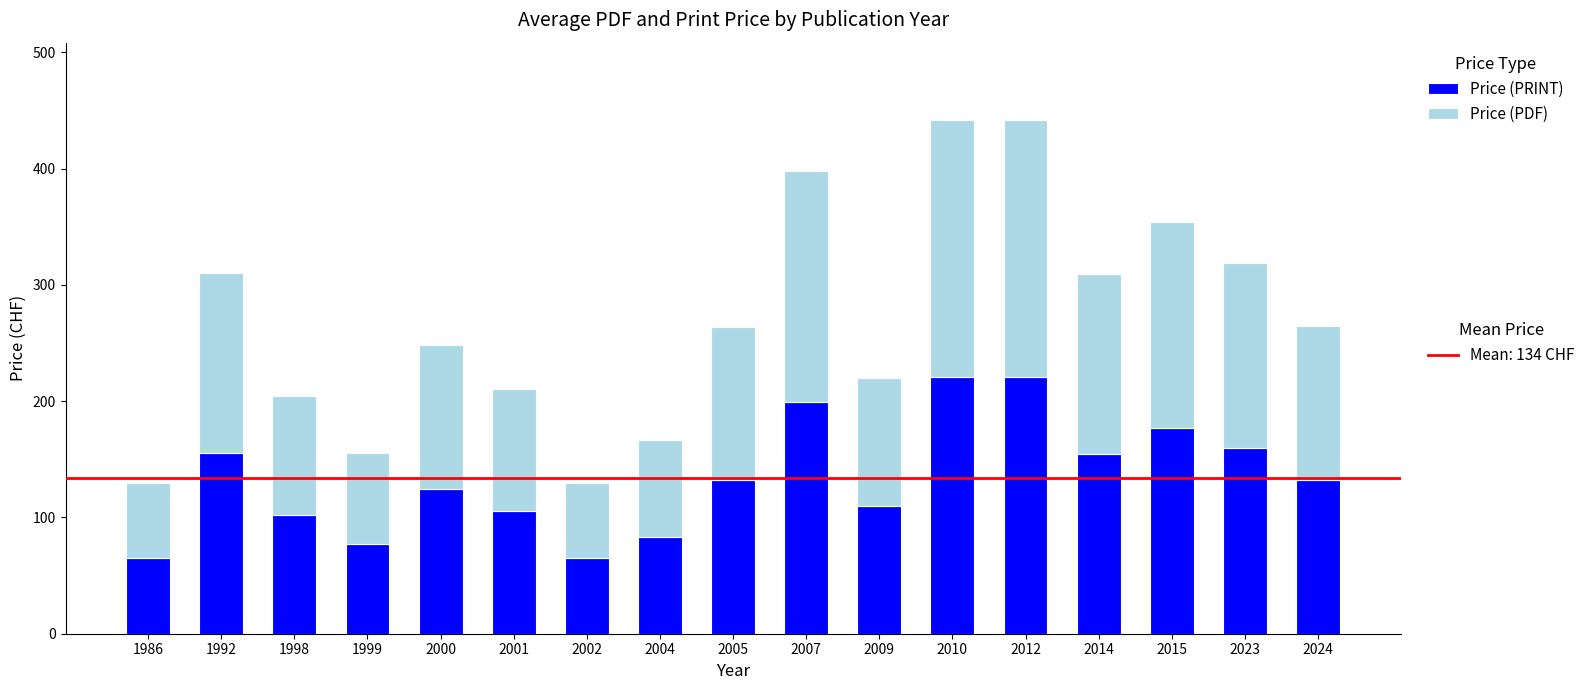

What is the total value across all series at 2002?

130.0